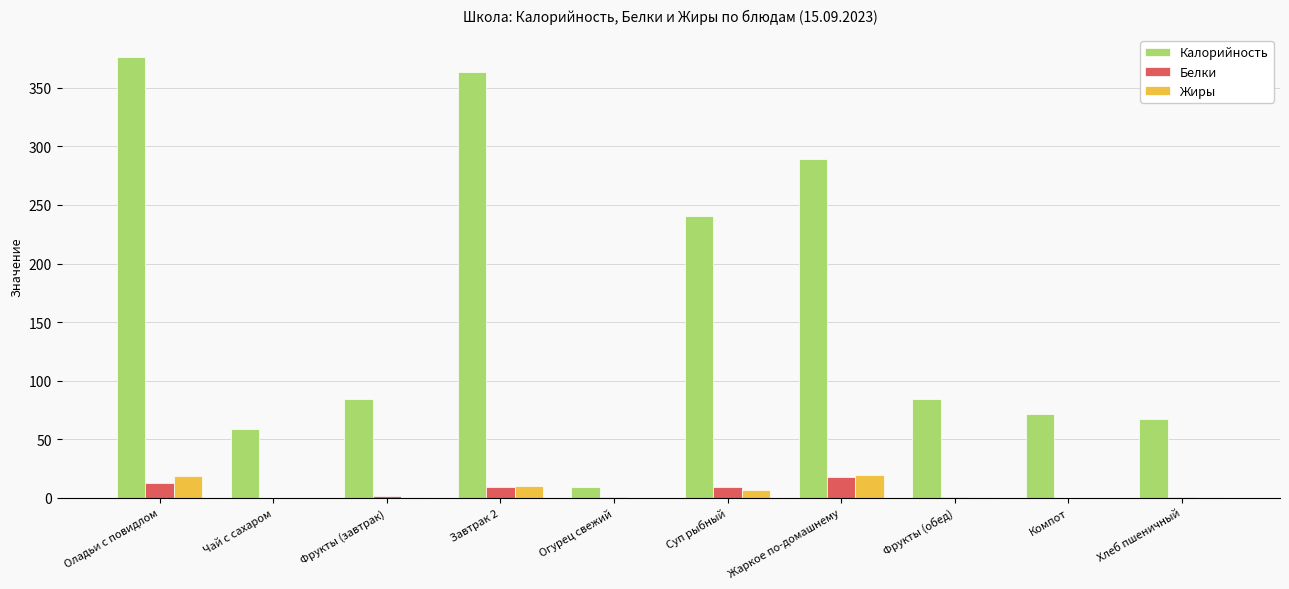

What is the total value across all series at Хлеб пшеничный?

69.1